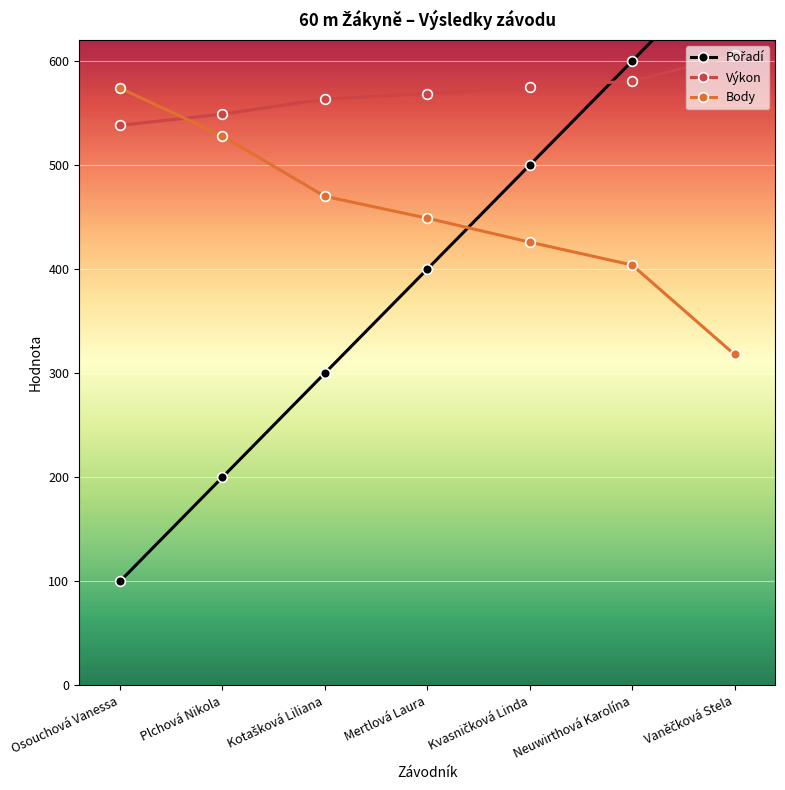

True or false: Pořadí has a value of 285.0 at Neuwirthová Karolína.

False